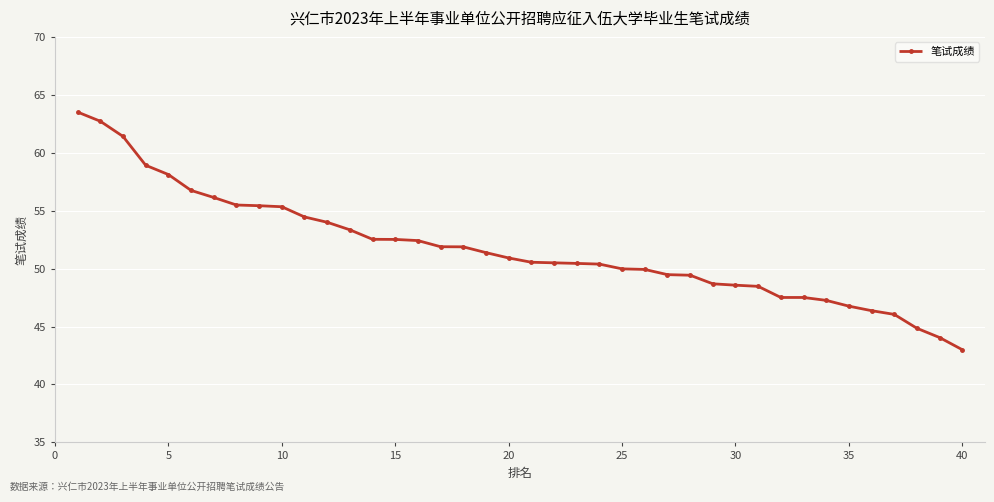

Does the chart have visible grid lines?

Yes